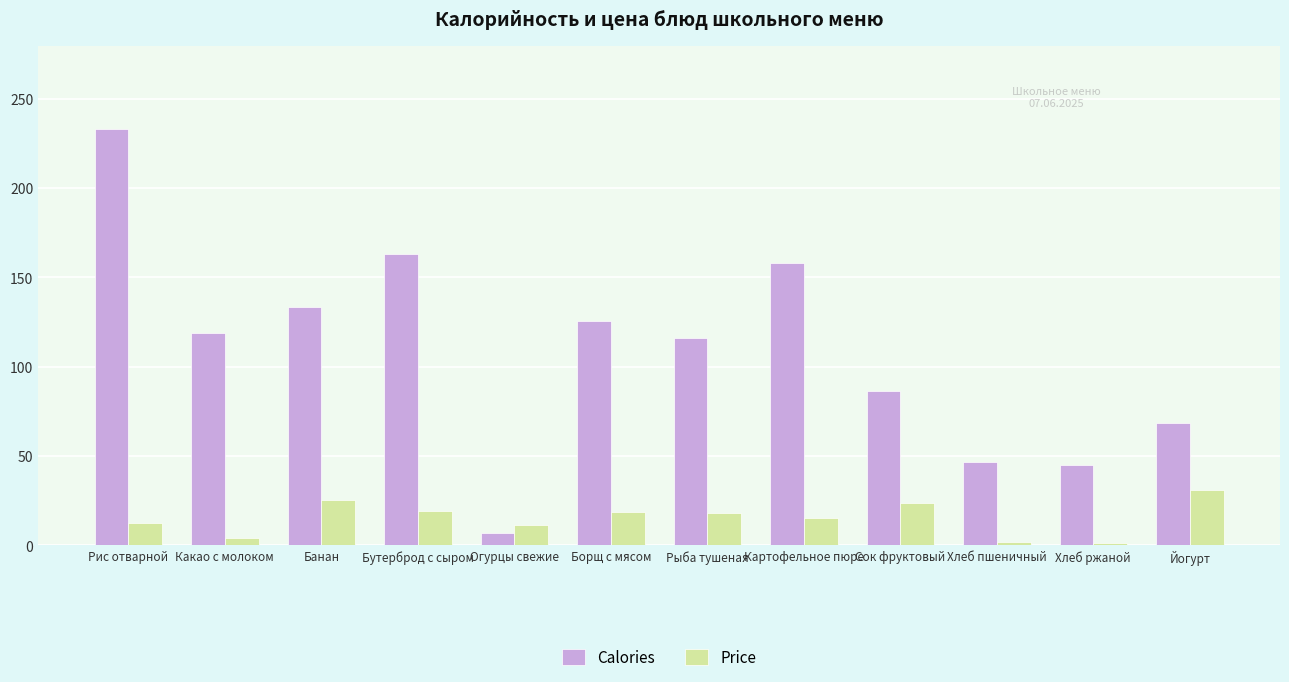

Does the chart contain stacked bars?

No